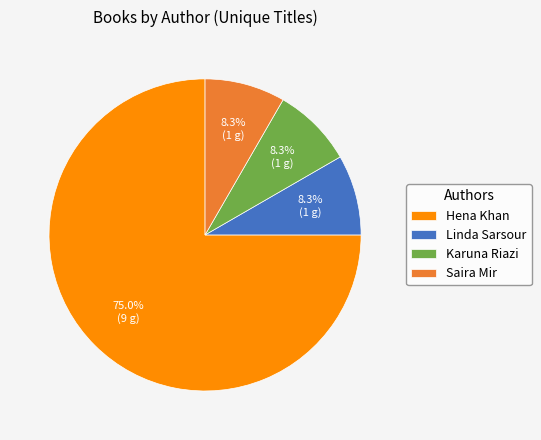

Which has a higher value, Linda Sarsour or Hena Khan?

Hena Khan